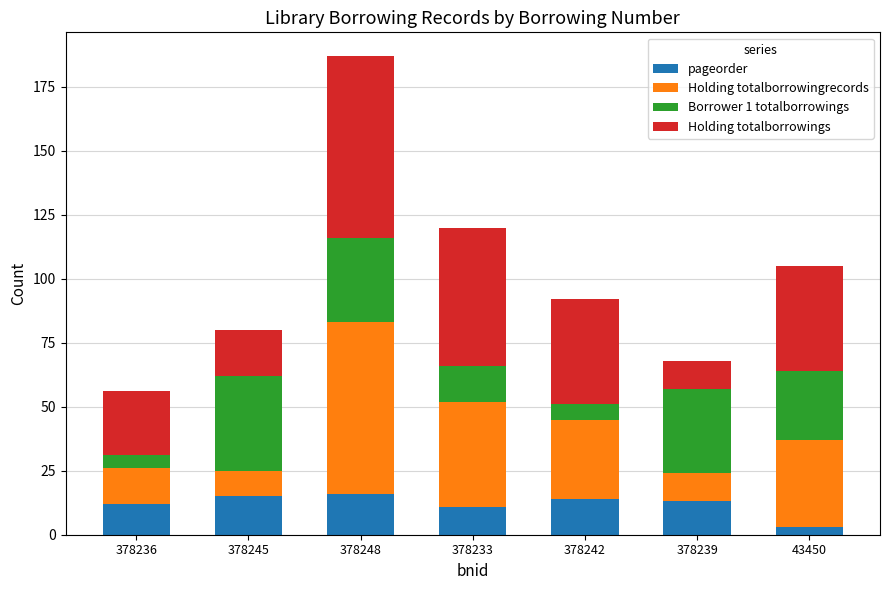

Which category has the lowest value in the pageorder series?

43450